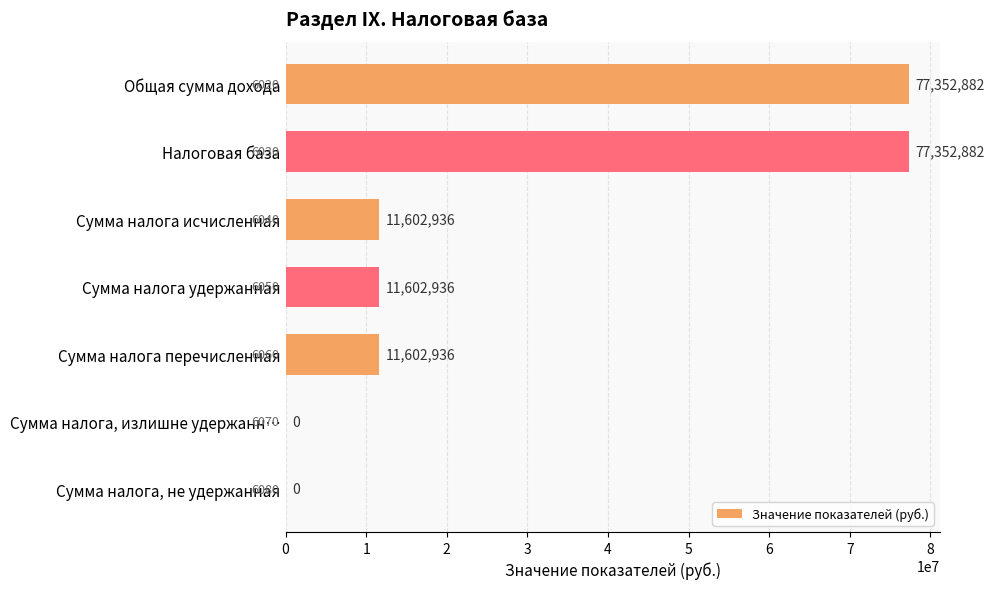

Are the bars horizontal?

Yes